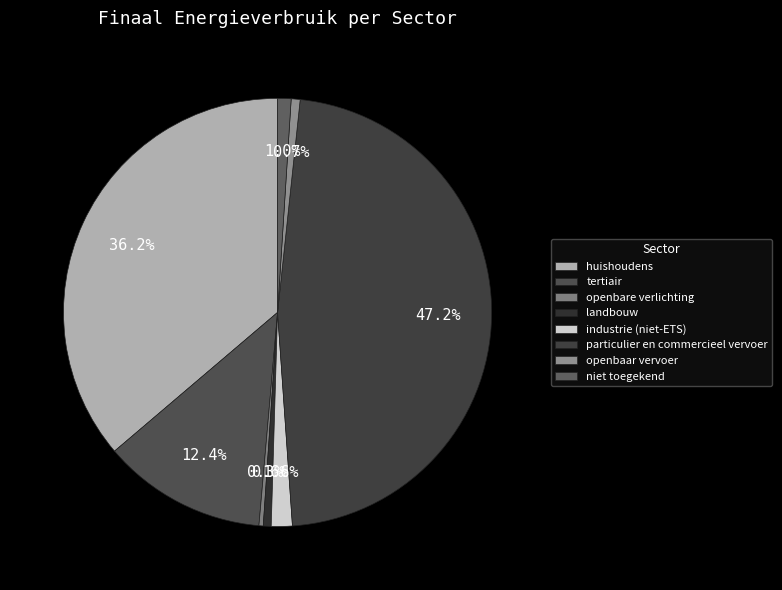

What percentage is NOT represented by landbouw?

99.4%